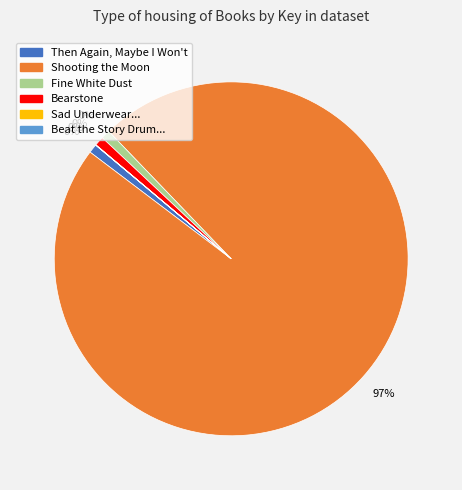

What is the largest slice in the pie chart?

Shooting the Moon